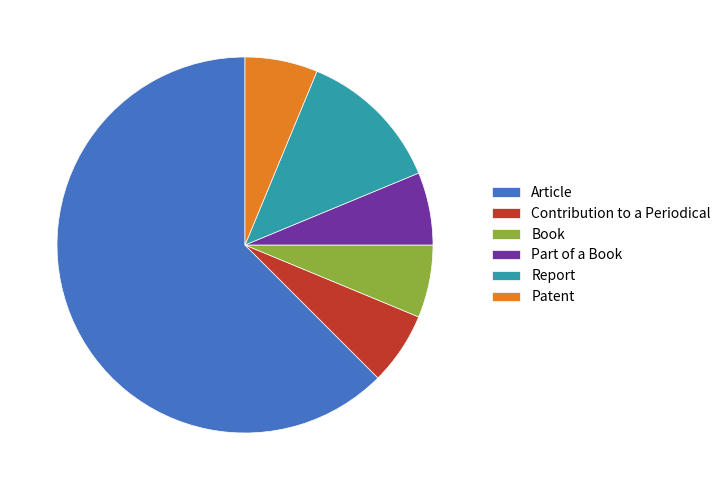

True or false: Article accounts for 53% of the total.

False